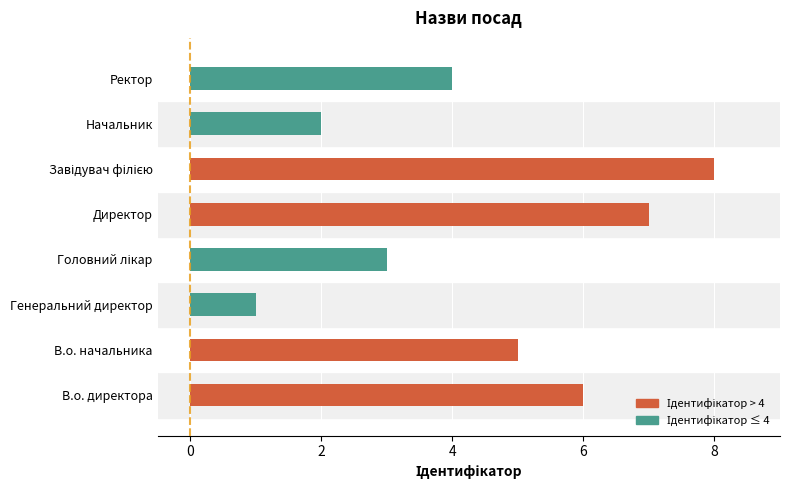

Which has a higher value, Начальник or В.о. начальника?

В.о. начальника